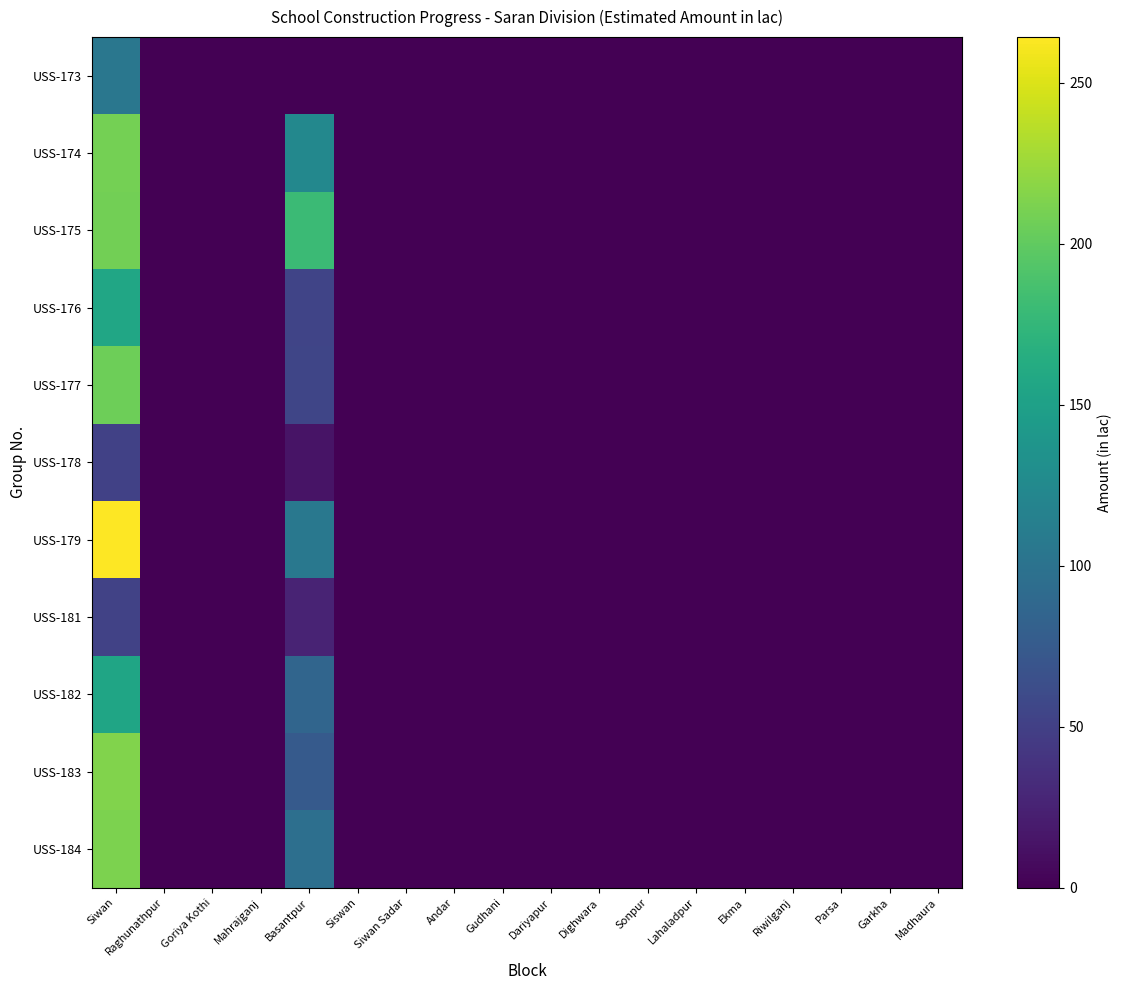

What is the difference between the highest and lowest values at Siwan?

212.7